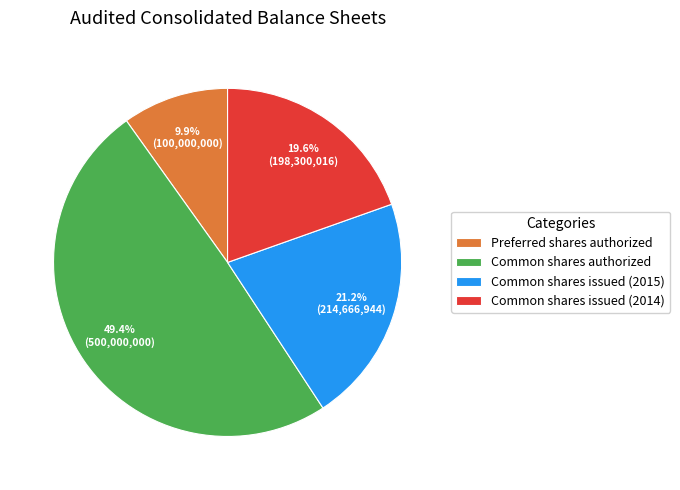

Which has a higher value, Common shares issued (2014) or Common shares authorized?

Common shares authorized